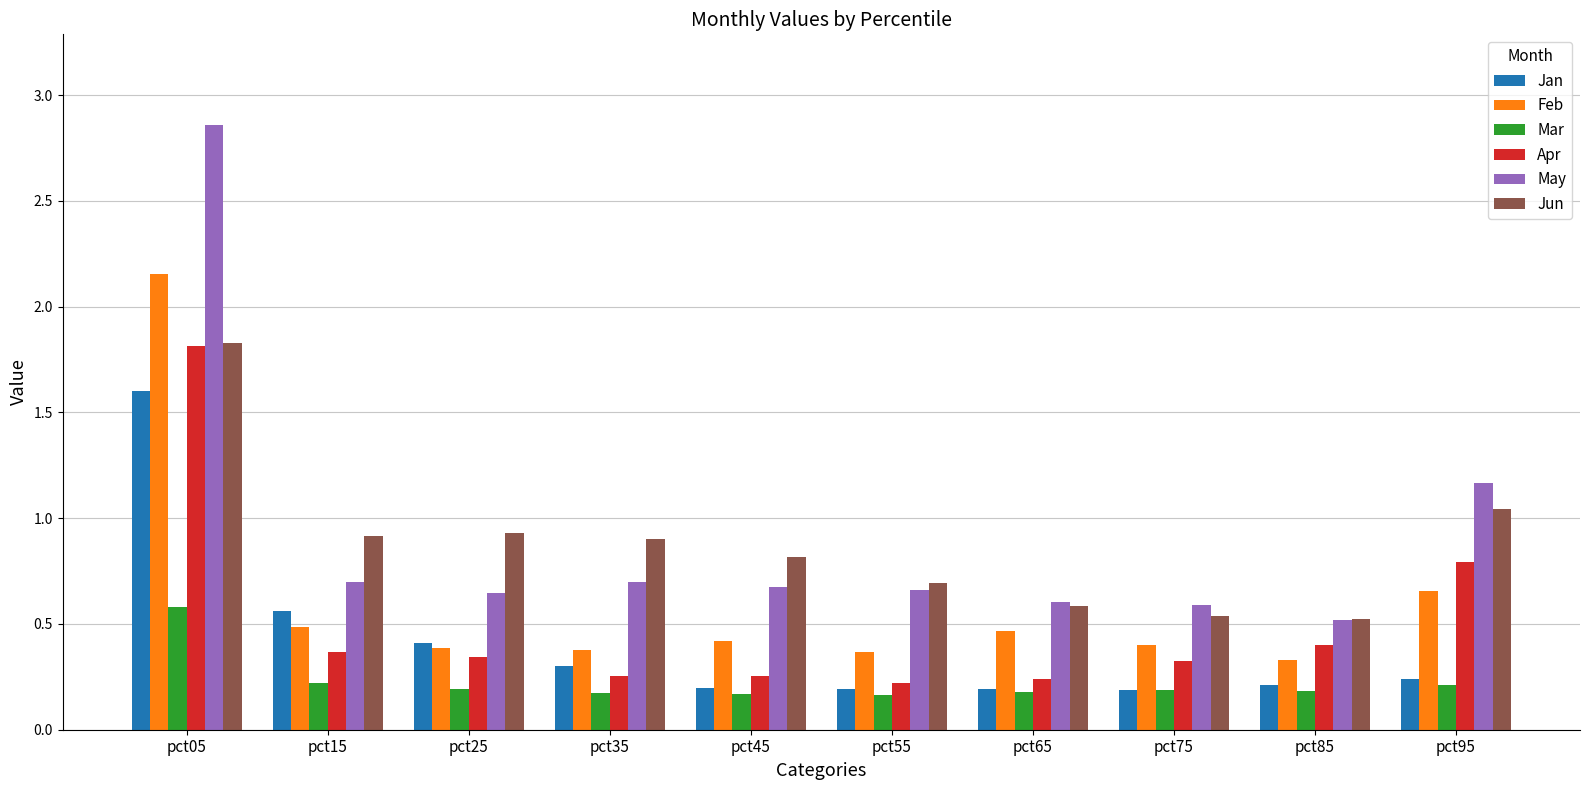

Between pct05 and pct75, which series saw the biggest shift?

May